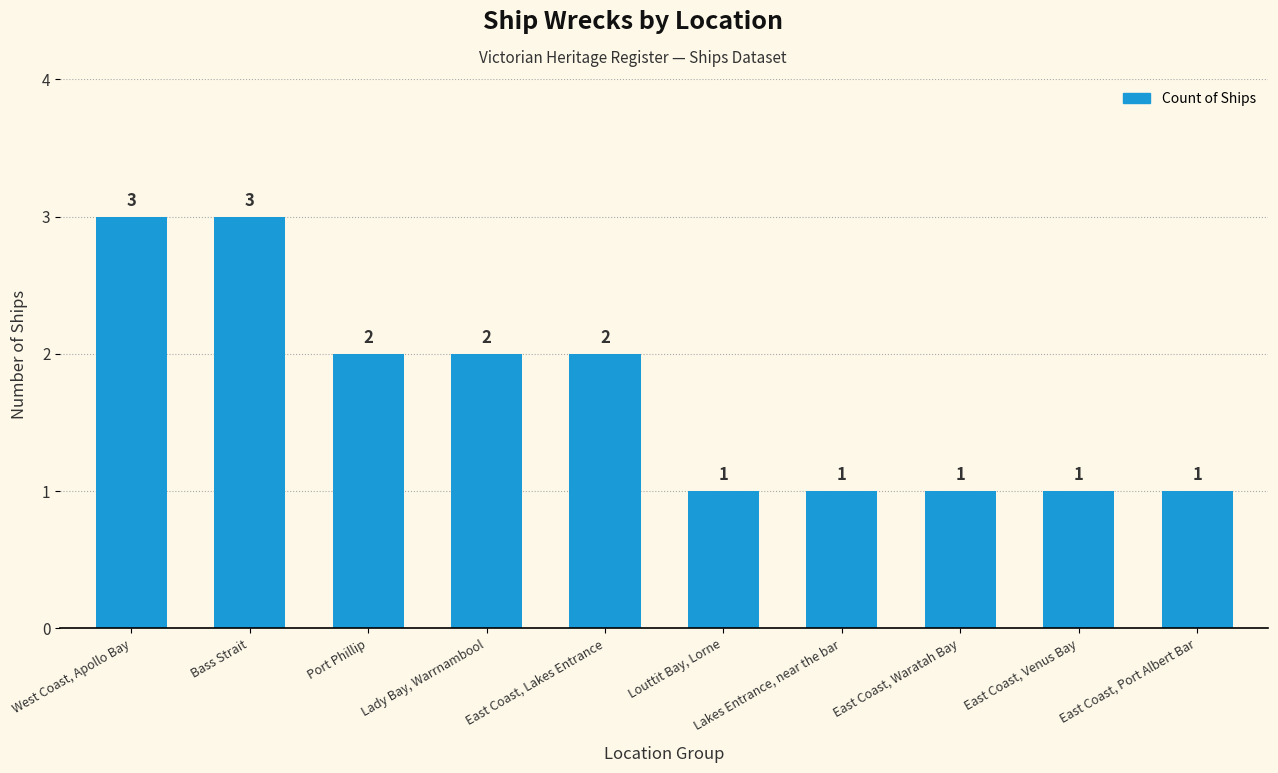

True or false: the data shows 2 at East Coast, Waratah Bay.

False